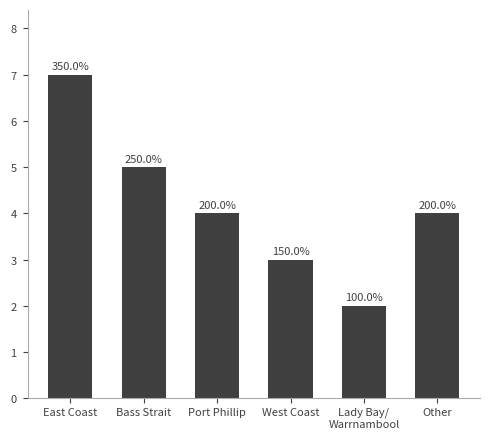

What is the sum of the values at Port Phillip and East Coast?

11